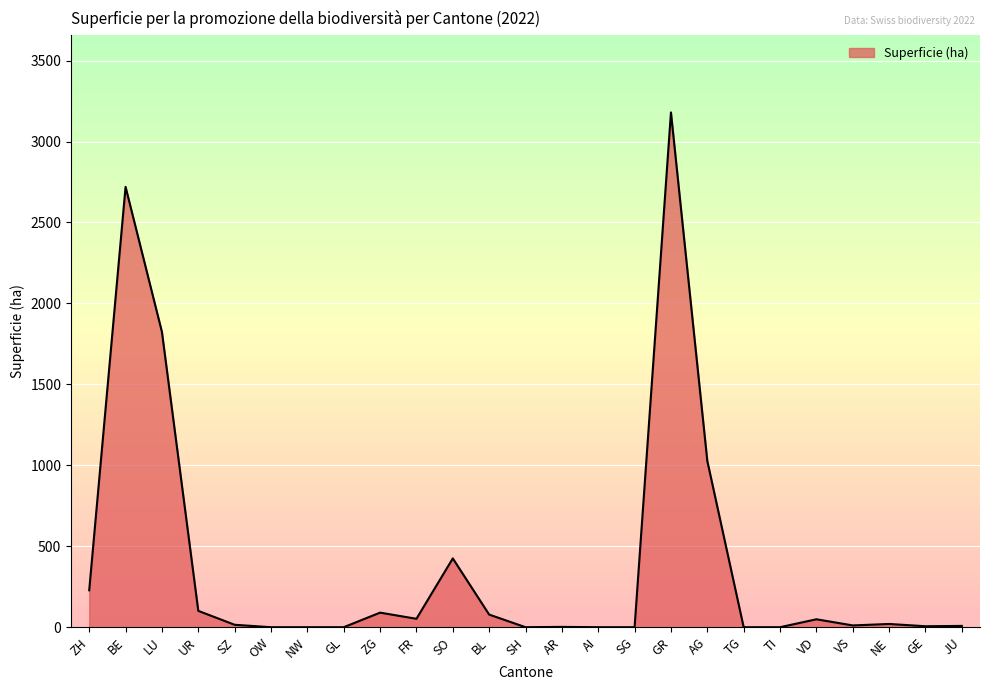

How many lines are shown in the chart?

1